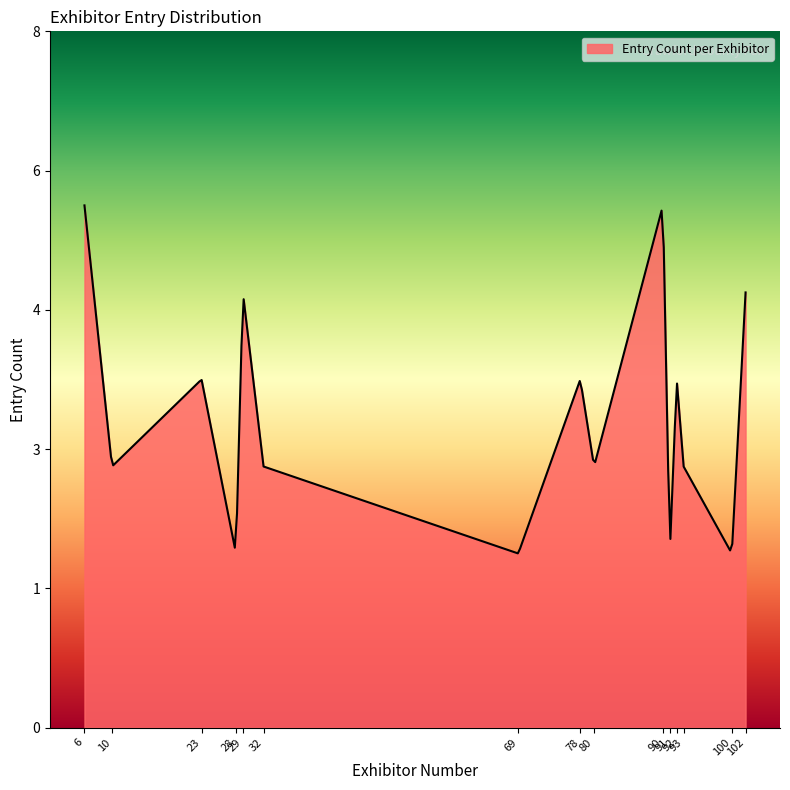

List the labels in order of value, smallest first.

28, 69, 91, 100, 10, 32, 80, 93, 23, 78, 92, 29, 102, 6, 90